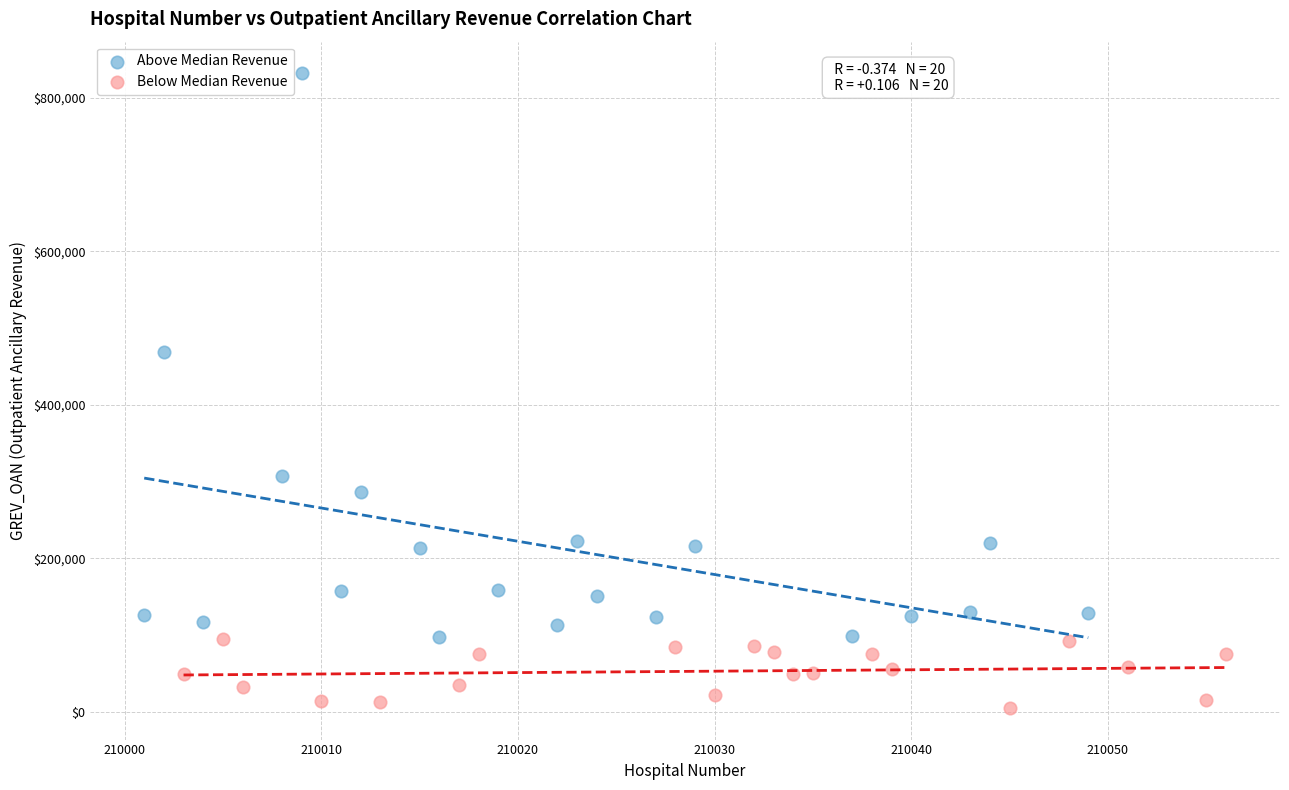

Which series reaches the minimum Y coordinate?

Below Median Revenue